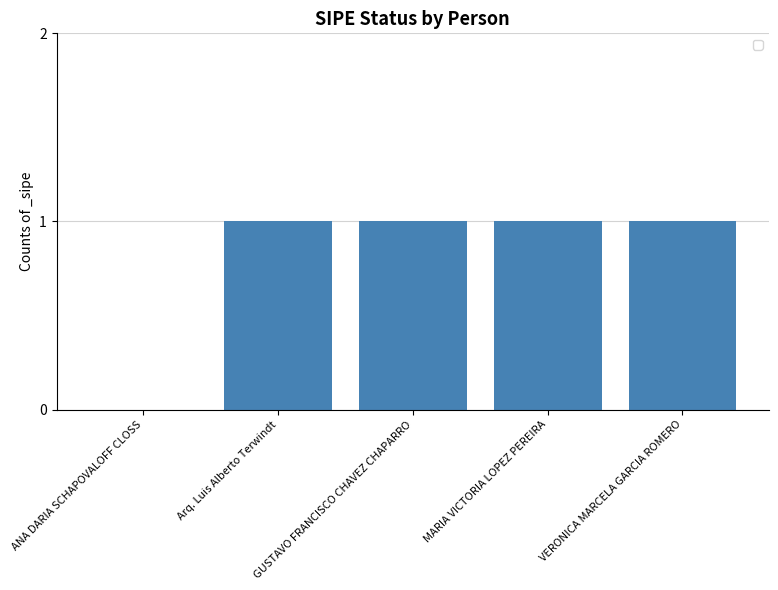

Which has a higher value, GUSTAVO FRANCISCO CHAVEZ CHAPARRO or ANA DARIA SCHAPOVALOFF CLOSS?

GUSTAVO FRANCISCO CHAVEZ CHAPARRO